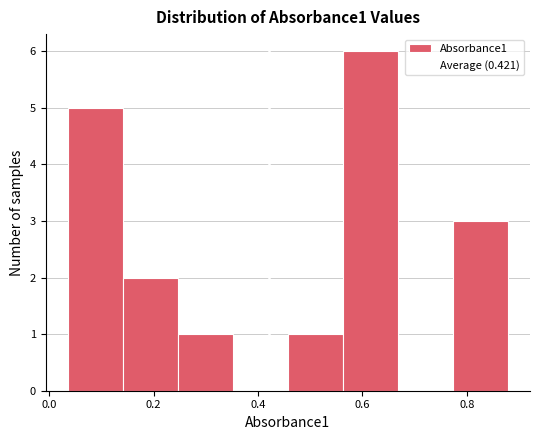

Reading left to right, transcribe this chart: for each bar, give the range it covers on the x-axis and its height. Neither the bar edges nor the heights are printed on the chart, so give them approximately, as read against the axes.

0.04 to 0.14: 5
0.14 to 0.24: 2
0.24 to 0.36: 1
0.36 to 0.46: 0
0.46 to 0.56: 1
0.56 to 0.66: 6
0.66 to 0.78: 0
0.78 to 0.88: 3